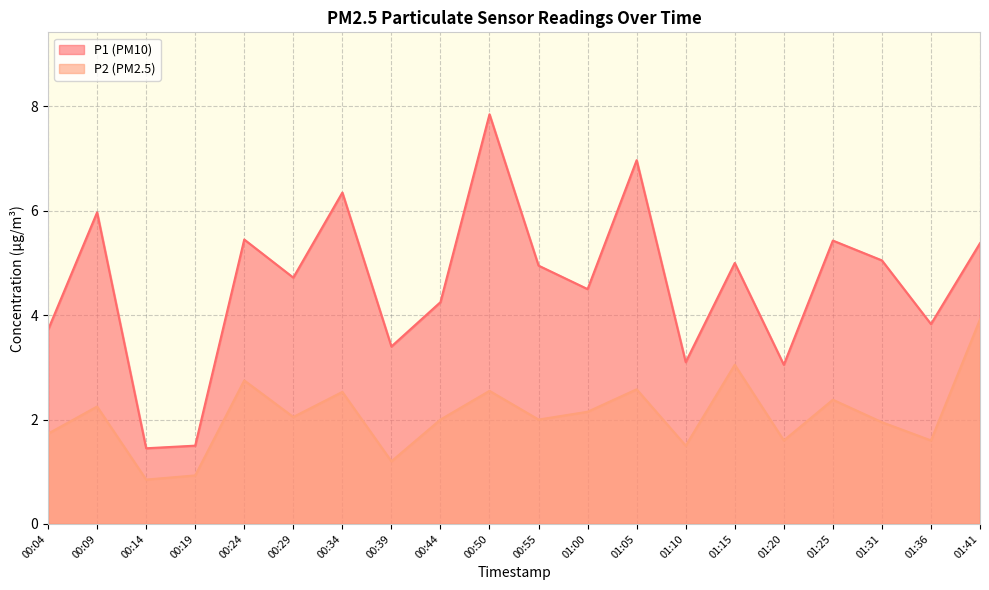

Which has a higher value, 00:09 or 01:15?

00:09